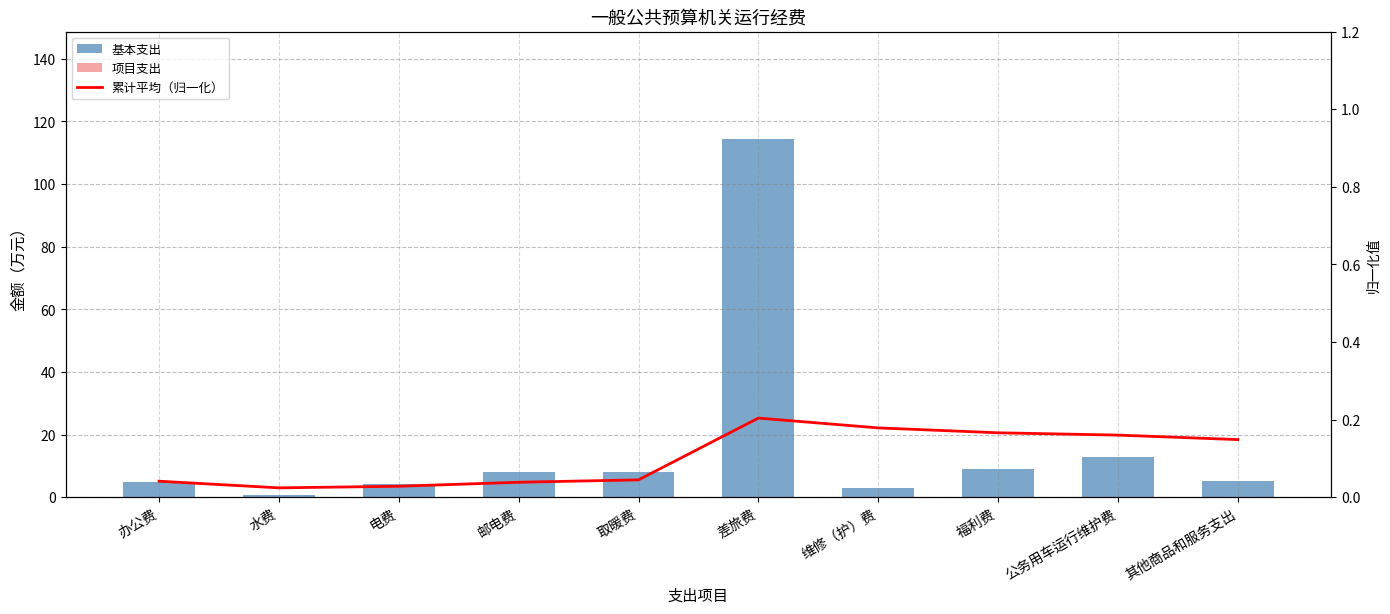

What is the label of the 2nd bar from the right?

公务用车运行维护费